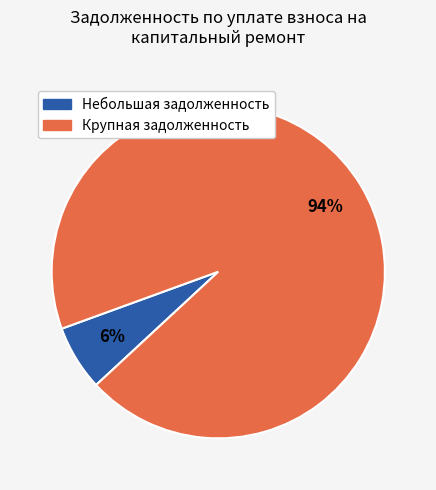

How many slices are in this pie chart?

2